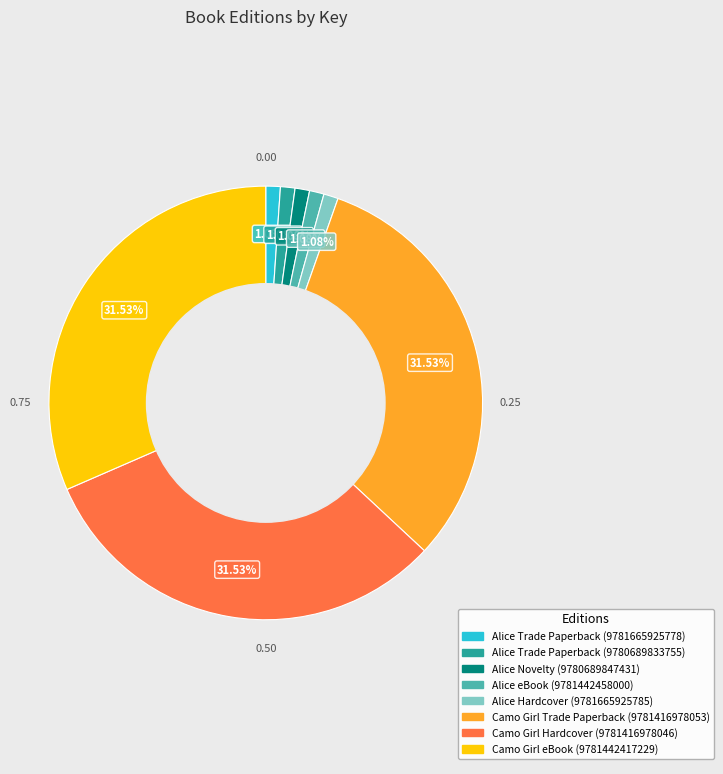

True or false: Camo Girl Trade Paperback (9781416978053) accounts for 38% of the total.

False